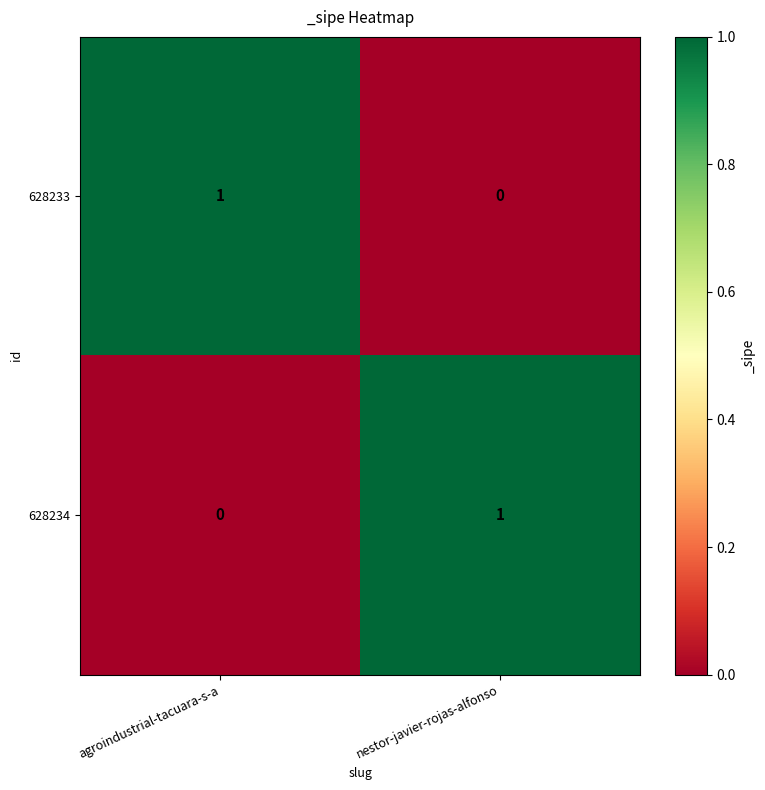

Which category has the lowest value in the 628233 series?

nestor-javier-rojas-alfonso